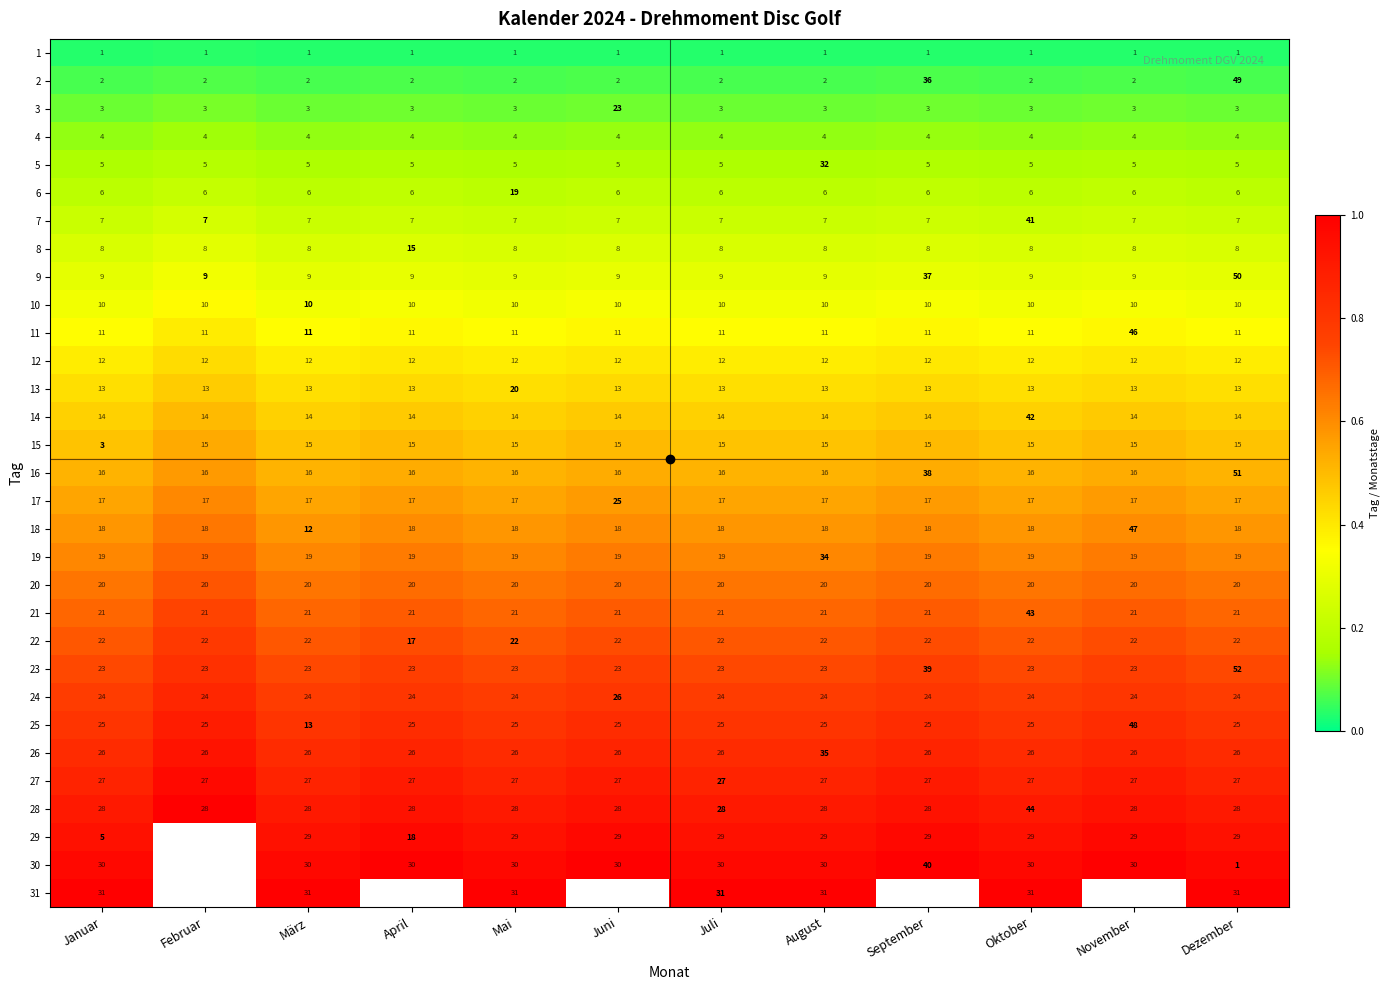

True or false: 29 has a value of 0.9 at Mai.

True